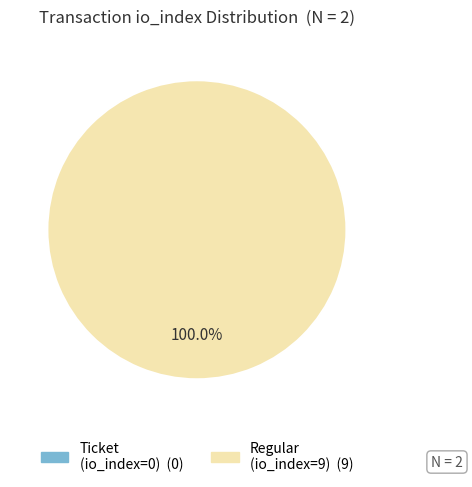

Which slice is the largest?

Regular (io_index=9)